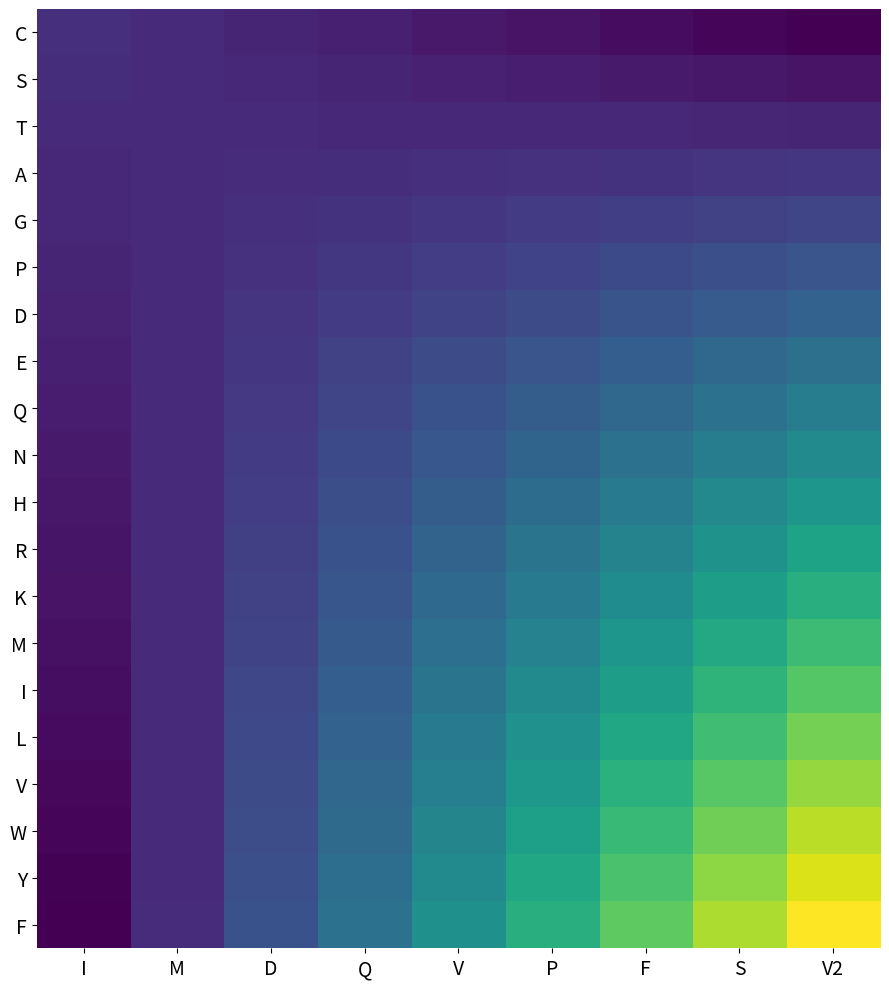

Reading right to left, transcribe all the data shown in this chart.

C: V2=0.0	S=0.6	F=1.2	P=1.9	V=2.5	Q=3.1	D=3.8	M=4.4	I=5.0
S: V2=1.9	S=2.2	F=2.6	P=3.0	V=3.3	Q=3.7	D=4.0	M=4.4	I=4.7
T: V2=3.8	S=3.9	F=4.0	P=4.0	V=4.1	Q=4.2	D=4.3	M=4.4	I=4.5
A: V2=5.7	S=5.5	F=5.3	P=5.1	V=4.9	Q=4.8	D=4.6	M=4.4	I=4.2
G: V2=7.6	S=7.1	F=6.7	P=6.2	V=5.8	Q=5.3	D=4.9	M=4.4	I=3.9
P: V2=9.5	S=8.8	F=8.0	P=7.3	V=6.6	Q=5.9	D=5.1	M=4.4	I=3.7
D: V2=11.4	S=10.4	F=9.4	P=8.4	V=7.4	Q=6.4	D=5.4	M=4.4	I=3.4
E: V2=13.3	S=12.0	F=10.7	P=9.5	V=8.2	Q=6.9	D=5.7	M=4.4	I=3.2
Q: V2=15.2	S=13.6	F=12.1	P=10.6	V=9.0	Q=7.5	D=6.0	M=4.4	I=2.9
N: V2=17.1	S=15.2	F=13.4	P=11.6	V=9.8	Q=8.0	D=6.2	M=4.4	I=2.6
H: V2=18.9	S=16.9	F=14.8	P=12.7	V=10.7	Q=8.6	D=6.5	M=4.4	I=2.4
R: V2=20.8	S=18.5	F=16.2	P=13.8	V=11.5	Q=9.1	D=6.8	M=4.4	I=2.1
K: V2=22.7	S=20.1	F=17.5	P=14.9	V=12.3	Q=9.7	D=7.1	M=4.5	I=1.8
M: V2=24.6	S=21.8	F=18.9	P=16.0	V=13.1	Q=10.2	D=7.3	M=4.5	I=1.6
I: V2=26.5	S=23.4	F=20.2	P=17.1	V=13.9	Q=10.8	D=7.6	M=4.5	I=1.3
L: V2=28.4	S=25.0	F=21.6	P=18.2	V=14.7	Q=11.3	D=7.9	M=4.5	I=1.1
V: V2=30.3	S=26.6	F=22.9	P=19.2	V=15.6	Q=11.9	D=8.2	M=4.5	I=0.8
W: V2=32.2	S=28.2	F=24.3	P=20.3	V=16.4	Q=12.4	D=8.4	M=4.5	I=0.5
Y: V2=34.1	S=29.9	F=25.6	P=21.4	V=17.2	Q=13.0	D=8.7	M=4.5	I=0.3
F: V2=36.0	S=31.5	F=27.0	P=22.5	V=18.0	Q=13.5	D=9.0	M=4.5	I=0.0